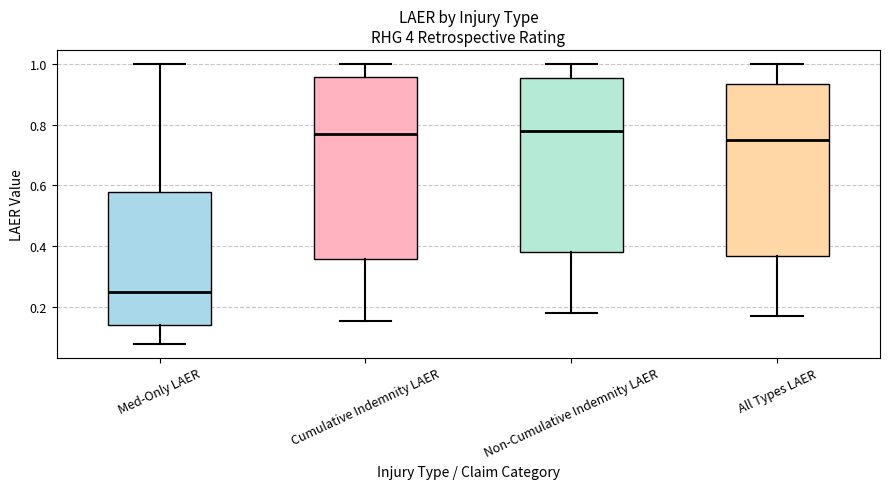

Where is the upper edge of the box for Med-Only LAER on the y-axis? The values are not printed on the chart, so give them approximately, as read against the axis.

0.58